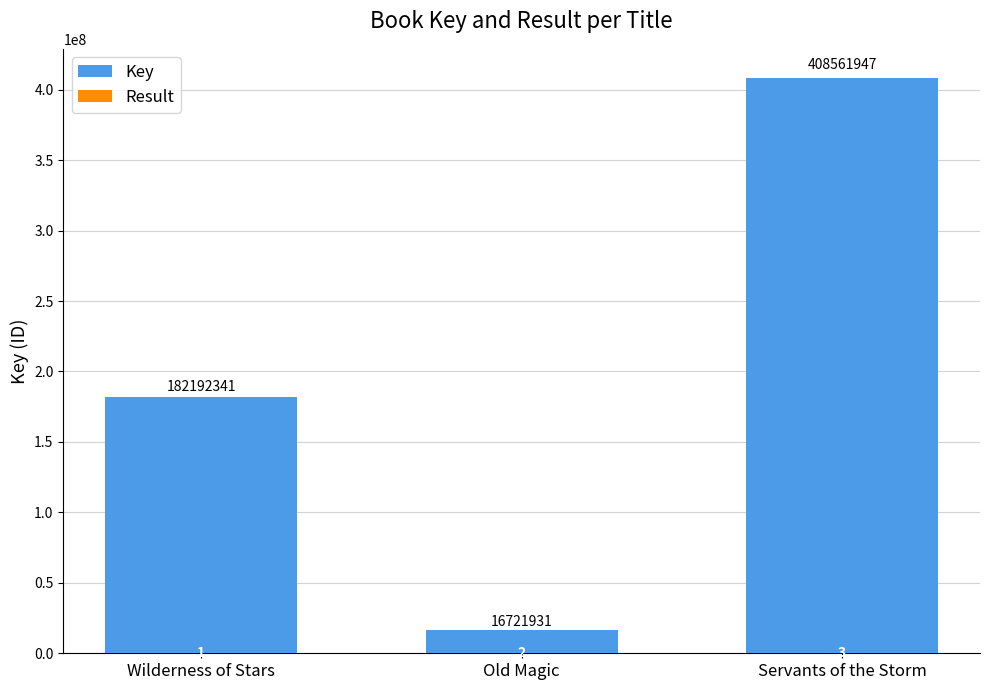

What is the label of the 2nd bar from the left?

Old Magic